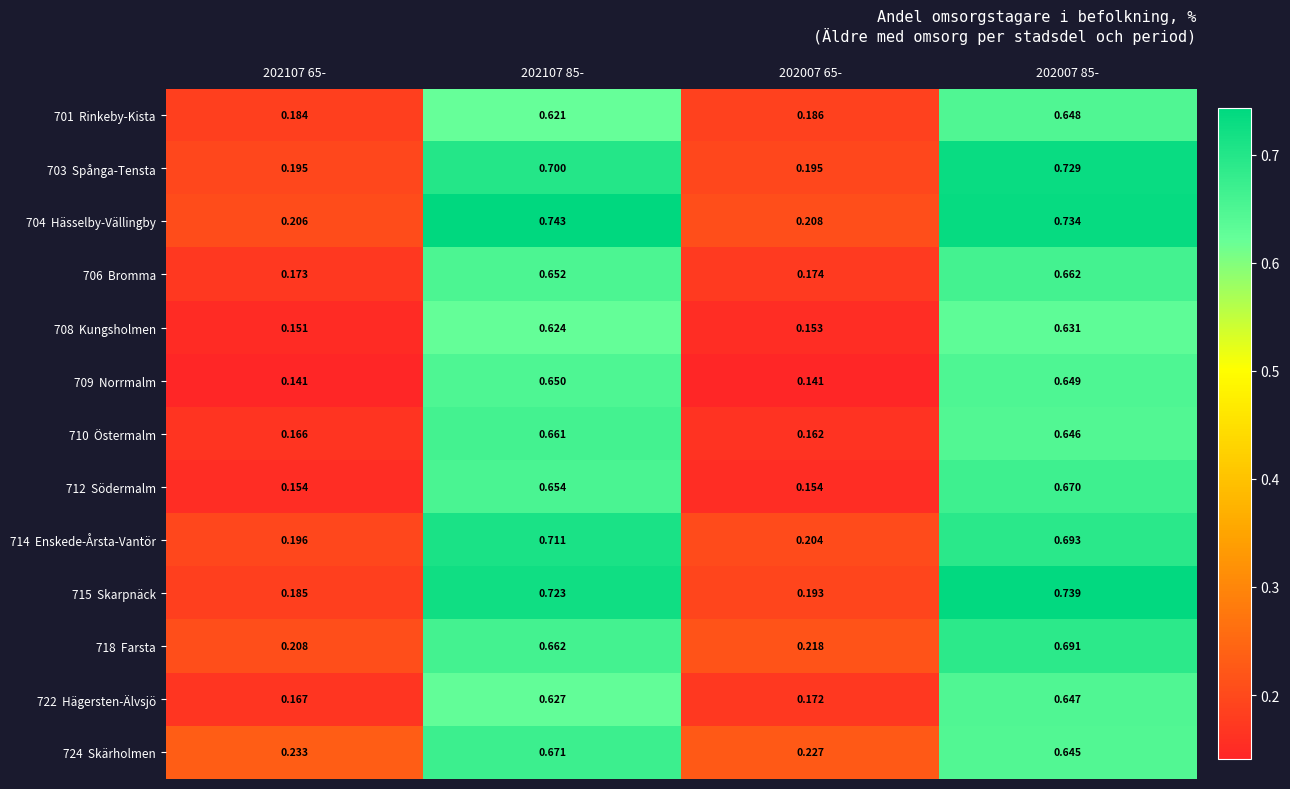

How many distinct data groups are displayed?

13